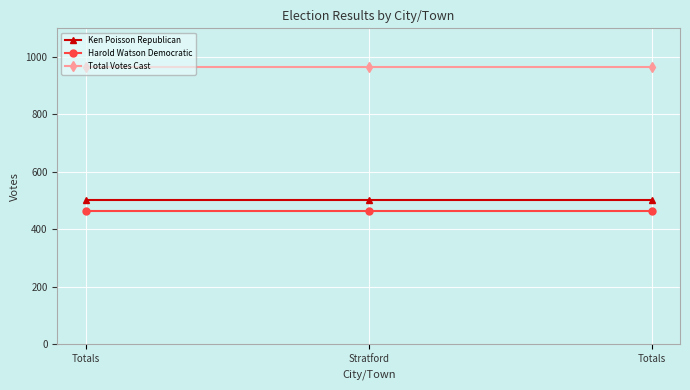

Is this an area chart (filled region under the line)?

No